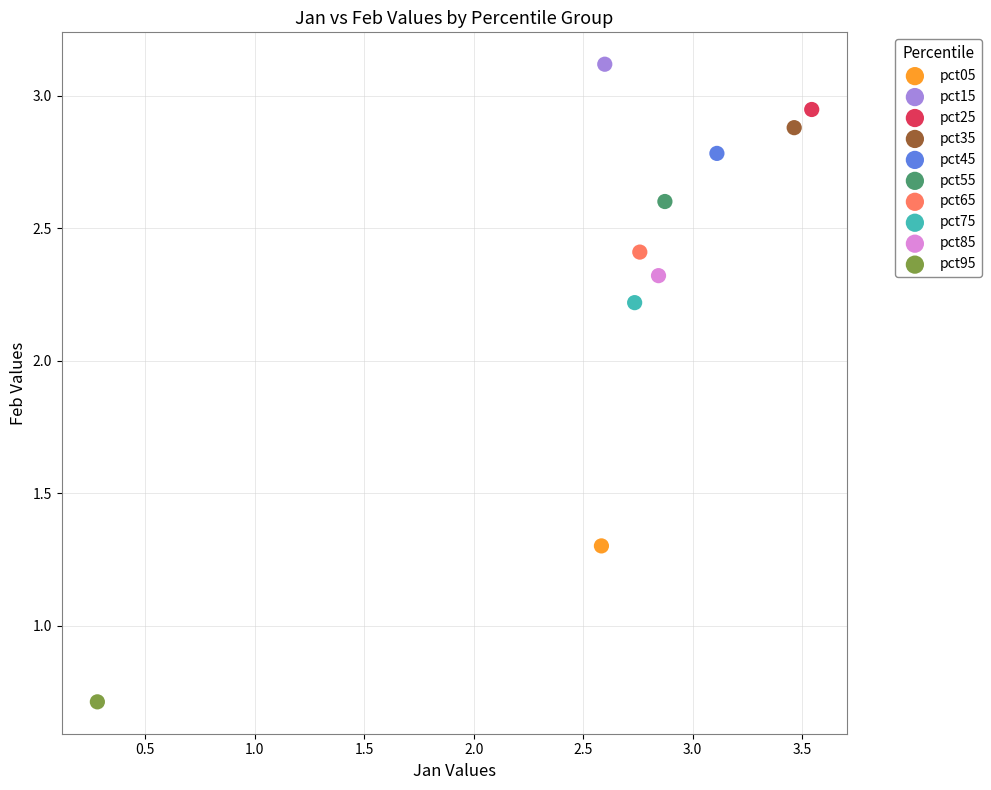

Which series contains the highest Y value?

pct15